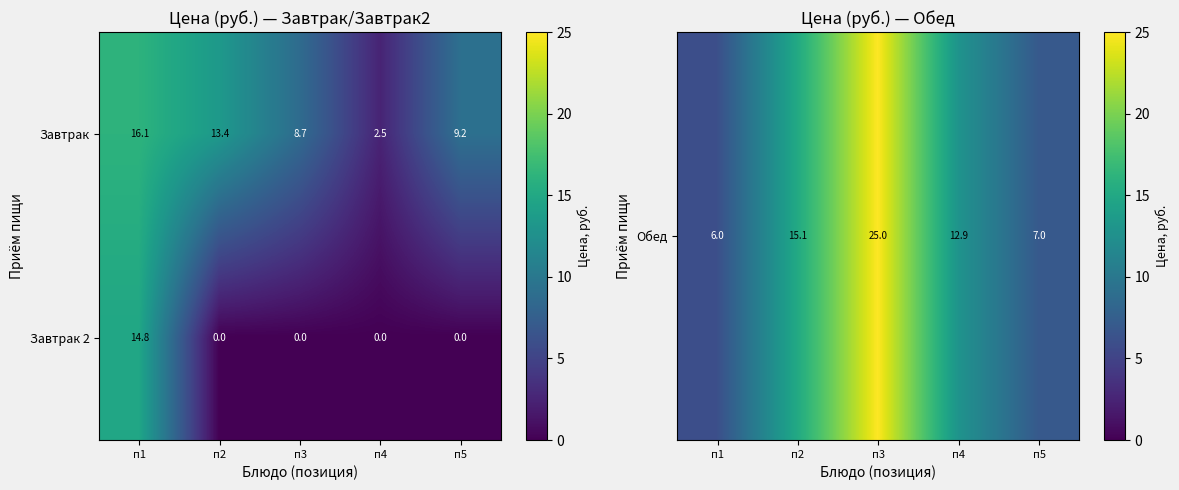

What is the greatest value displayed?

16.1